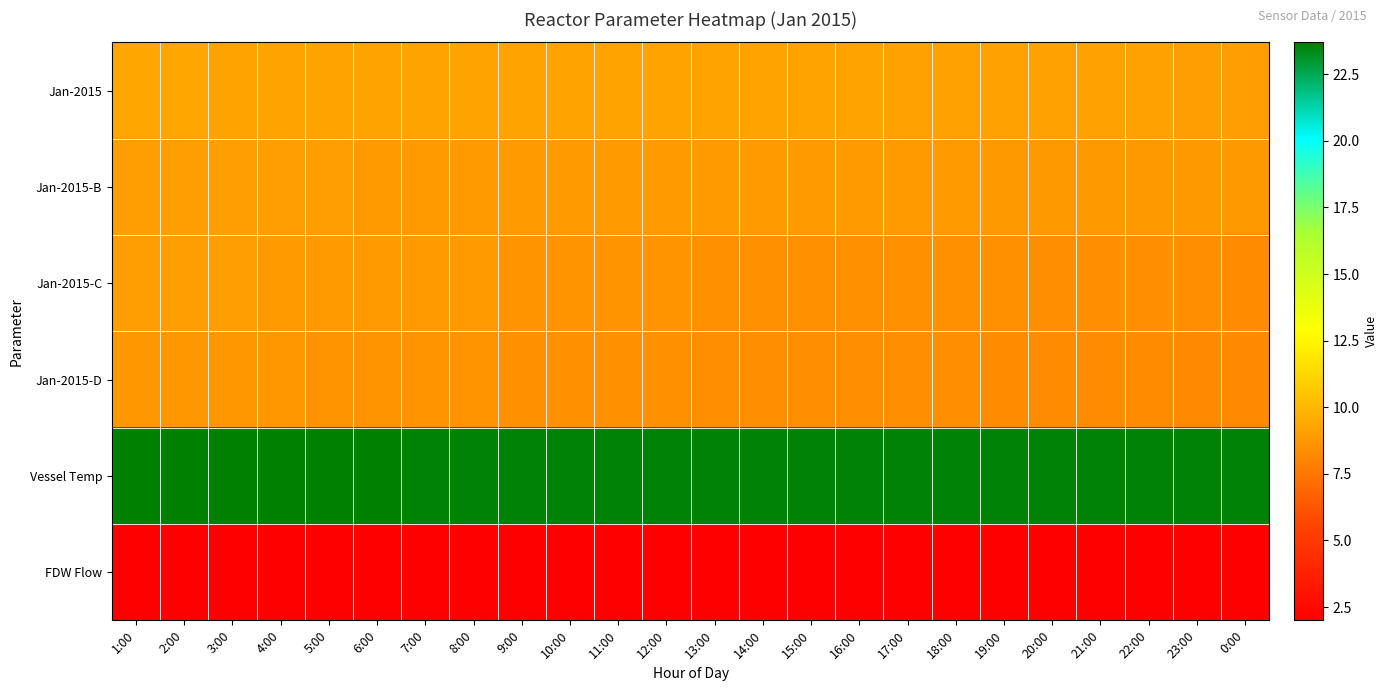

Reading right to left, transcribe all the data shown in this chart.

Jan-2015: 0:00=9.0	23:00=9.0	22:00=9.1	21:00=9.1	20:00=9.1	19:00=9.1	18:00=9.1	17:00=9.1	16:00=9.2	15:00=9.2	14:00=9.2	13:00=9.2	12:00=9.2	11:00=9.2	10:00=9.2	9:00=9.2	8:00=9.2	7:00=9.2	6:00=9.2	5:00=9.2	4:00=9.2	3:00=9.2	2:00=9.3	1:00=9.3
Jan-2015-B: 0:00=8.8	23:00=8.8	22:00=8.8	21:00=8.8	20:00=8.8	19:00=8.8	18:00=8.9	17:00=8.9	16:00=8.9	15:00=8.9	14:00=8.9	13:00=8.9	12:00=8.9	11:00=8.9	10:00=8.9	9:00=8.9	8:00=8.9	7:00=8.9	6:00=8.9	5:00=9.0	4:00=9.0	3:00=9.0	2:00=9.0	1:00=9.0
Jan-2015-C: 0:00=8.3	23:00=8.4	22:00=8.4	21:00=8.4	20:00=8.4	19:00=8.5	18:00=8.5	17:00=8.5	16:00=8.5	15:00=8.5	14:00=8.5	13:00=8.5	12:00=8.6	11:00=8.6	10:00=8.6	9:00=8.6	8:00=8.9	7:00=8.9	6:00=8.9	5:00=8.9	4:00=8.9	3:00=9.0	2:00=9.0	1:00=9.0
Jan-2015-D: 0:00=8.2	23:00=8.2	22:00=8.3	21:00=8.3	20:00=8.3	19:00=8.3	18:00=8.4	17:00=8.4	16:00=8.4	15:00=8.4	14:00=8.4	13:00=8.4	12:00=8.5	11:00=8.5	10:00=8.5	9:00=8.5	8:00=8.6	7:00=8.6	6:00=8.6	5:00=8.6	4:00=8.7	3:00=8.7	2:00=8.7	1:00=8.7
Vessel Temp: 0:00=23.6	23:00=23.6	22:00=23.6	21:00=23.6	20:00=23.6	19:00=23.6	18:00=23.6	17:00=23.6	16:00=23.6	15:00=23.6	14:00=23.6	13:00=23.6	12:00=23.6	11:00=23.6	10:00=23.6	9:00=23.6	8:00=23.6	7:00=23.6	6:00=23.7	5:00=23.7	4:00=23.7	3:00=23.7	2:00=23.7	1:00=23.7
FDW Flow: 0:00=2.0	23:00=2.0	22:00=2.0	21:00=2.0	20:00=2.0	19:00=2.0	18:00=2.0	17:00=2.0	16:00=2.0	15:00=2.0	14:00=2.0	13:00=2.0	12:00=2.0	11:00=2.0	10:00=2.0	9:00=2.0	8:00=2.0	7:00=2.0	6:00=2.0	5:00=2.0	4:00=2.0	3:00=2.0	2:00=2.0	1:00=2.0